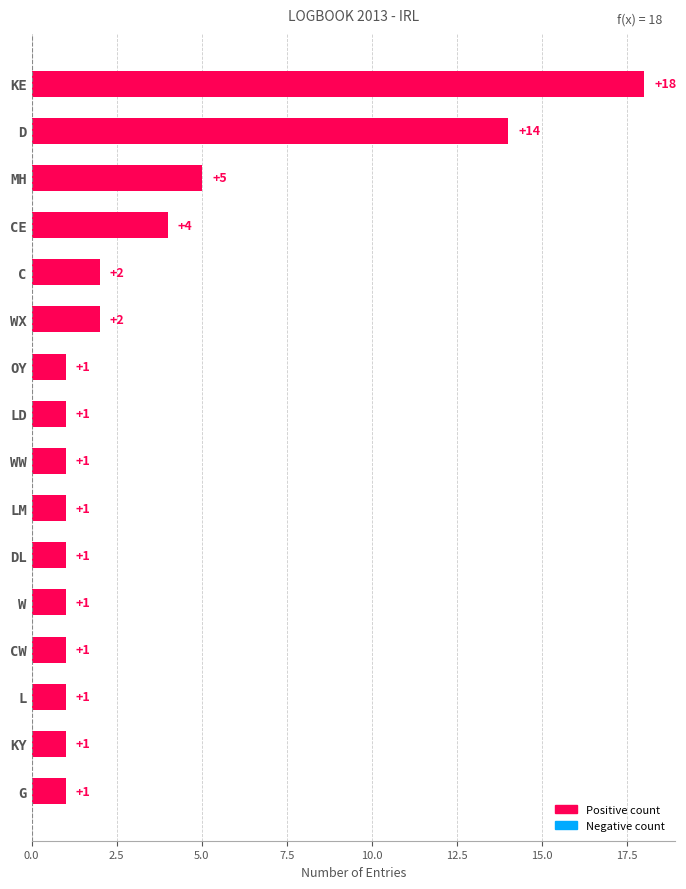

Between KE and WX, which is larger?

KE